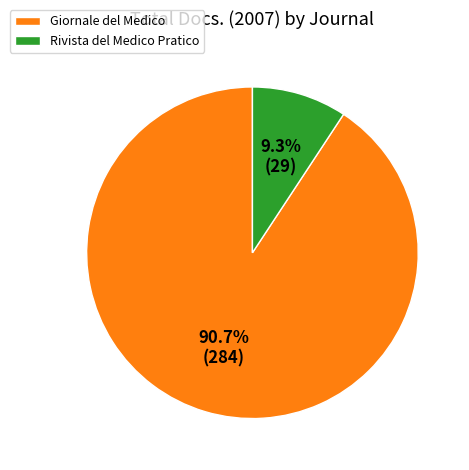

To the nearest percent, what portion does Giornale del Medico represent?

91%